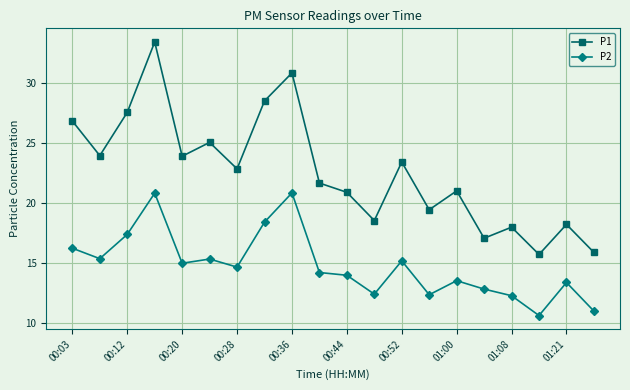

Which series has the largest total across all categories?

P1